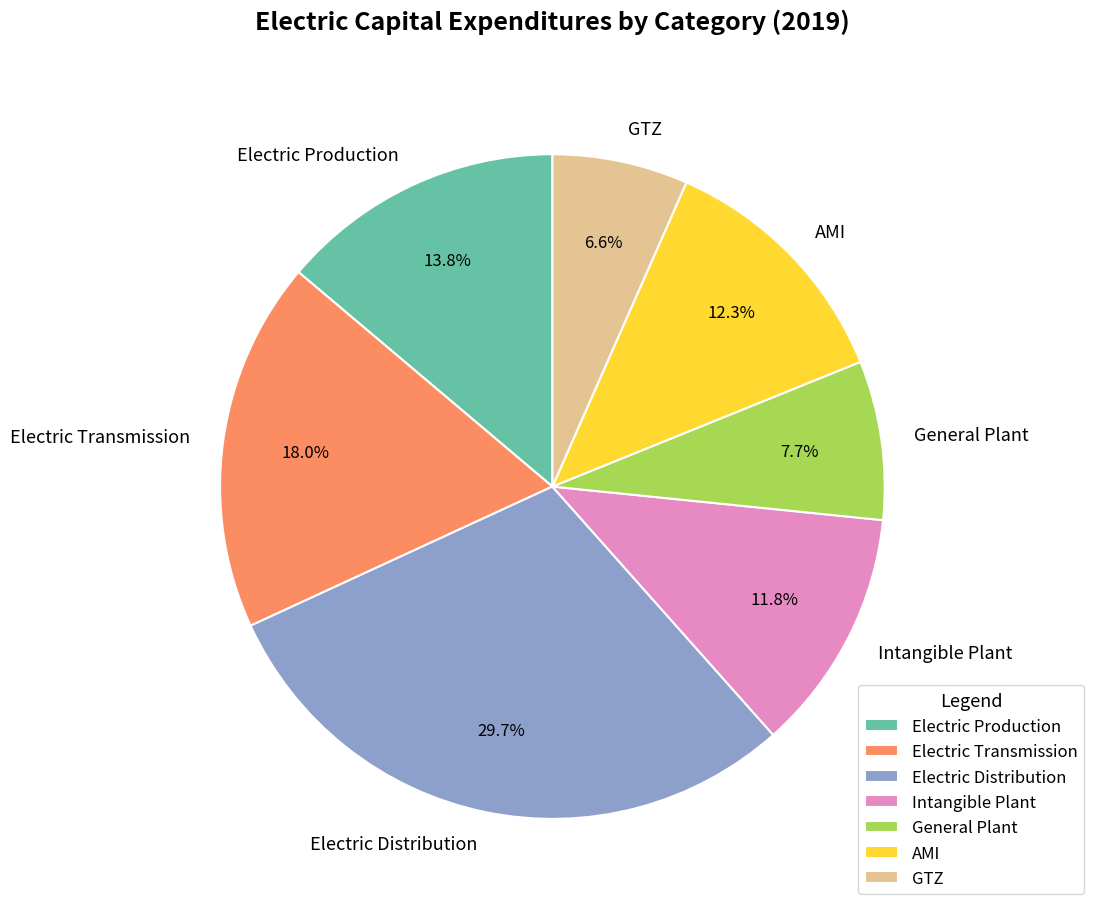

To the nearest percent, what percentage of the pie is Intangible Plant?

12%